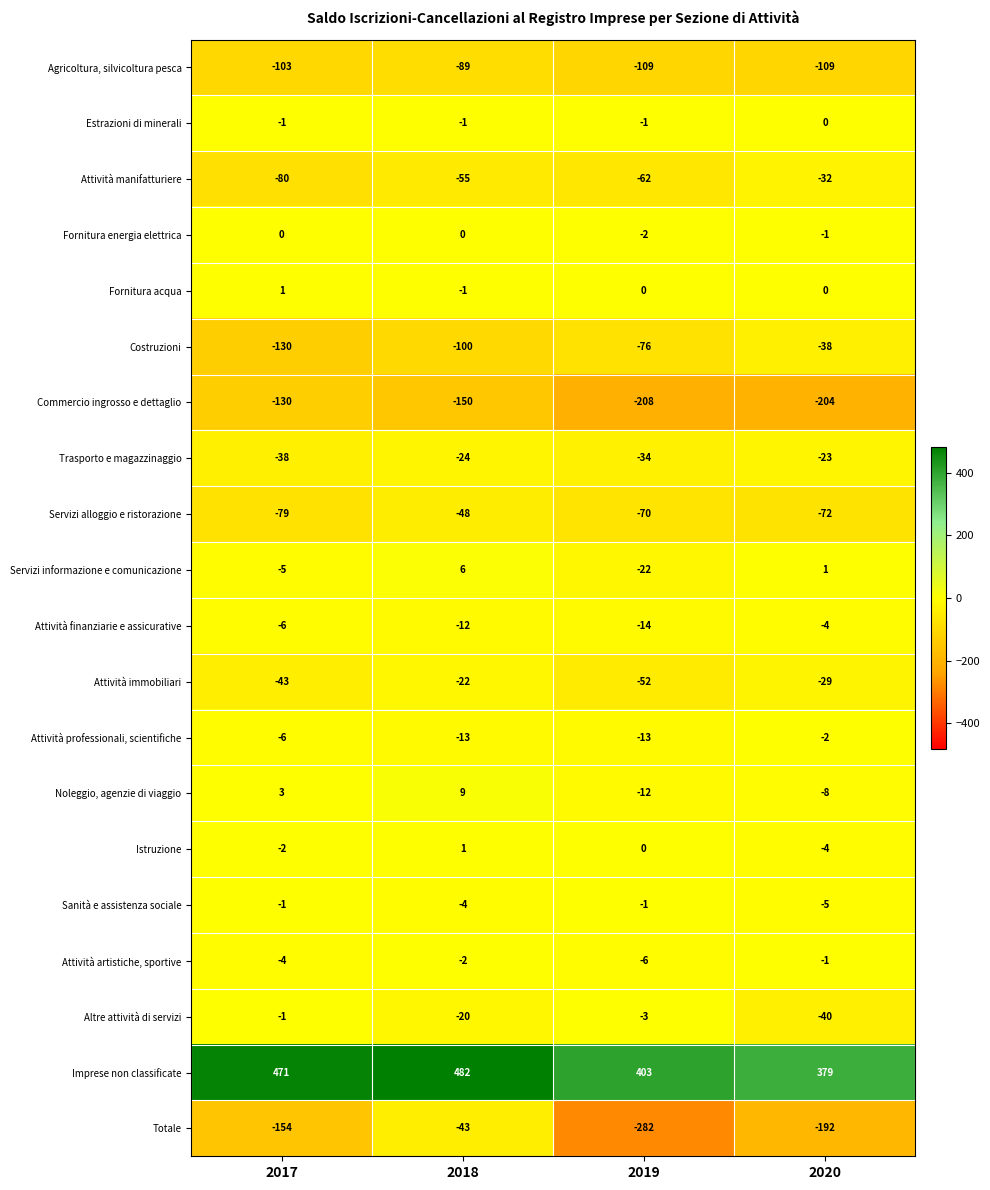

Rank the categories by Totale value from highest to lowest.

2018, 2017, 2020, 2019